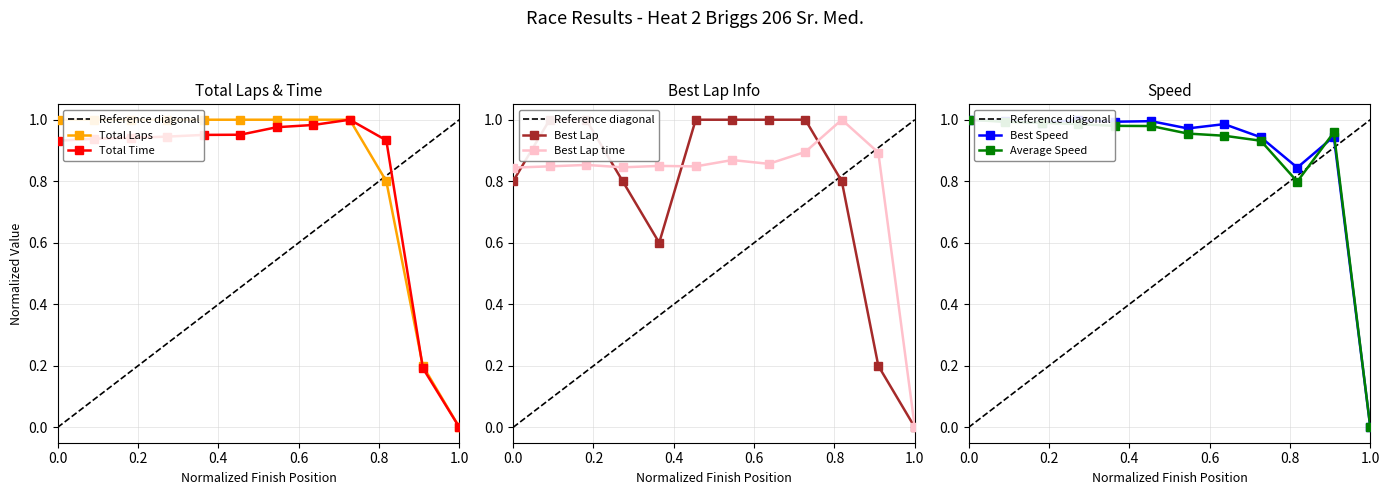

Which category has the lowest value in the Best Lap time series?

1.0